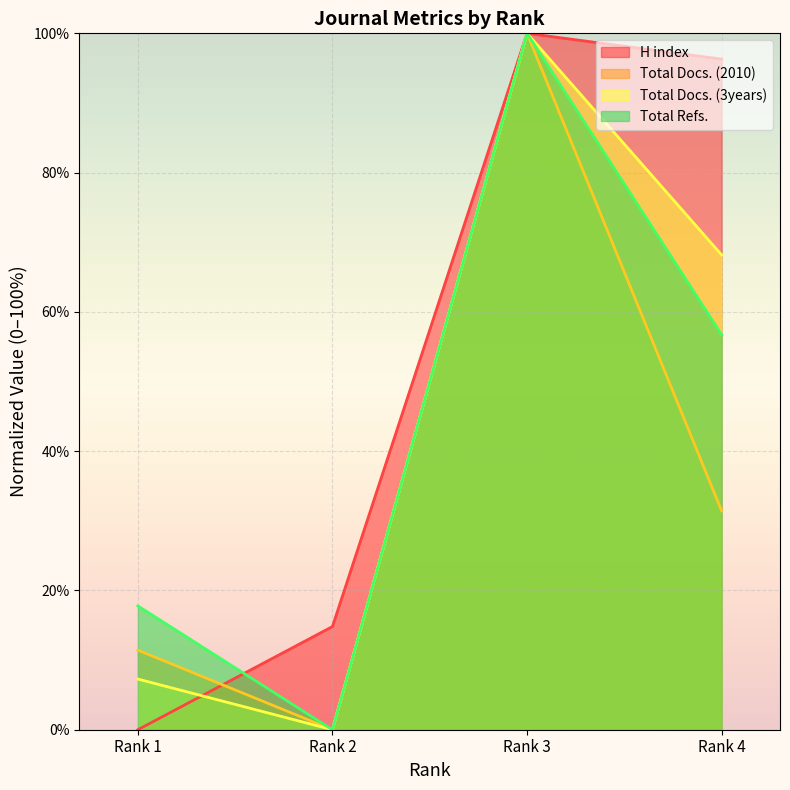

Which series ends up on top after the final intersection of Total Refs. and H index?

H index